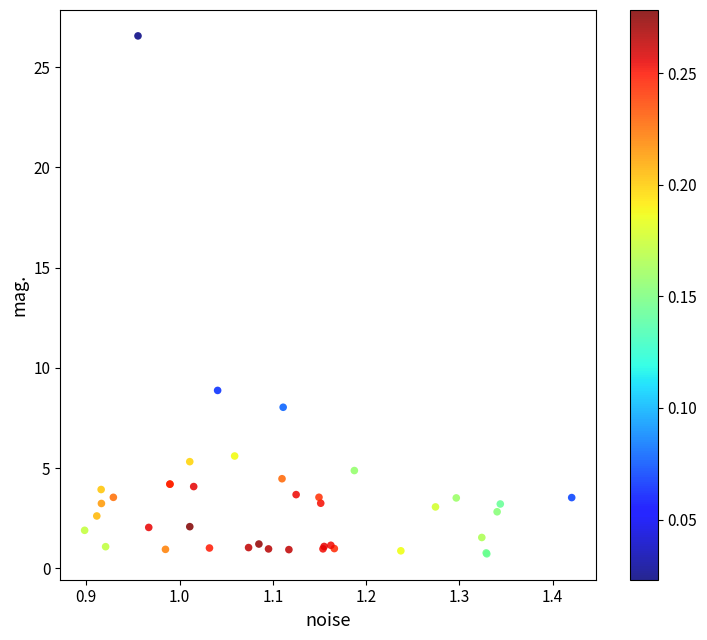

What Y value in the scatter plot is closest to 13?

8.9